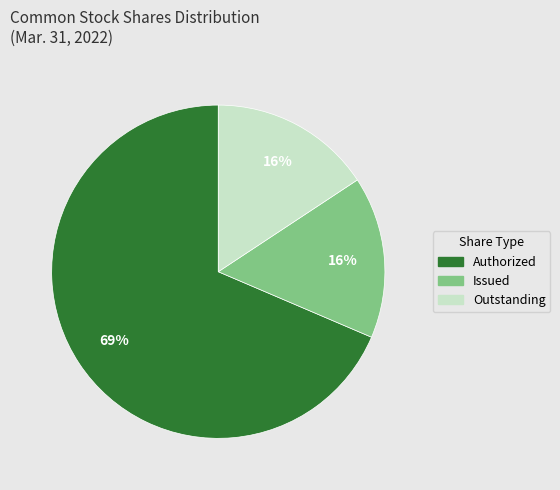

Is there any slice that represents more than half of the pie?

Yes